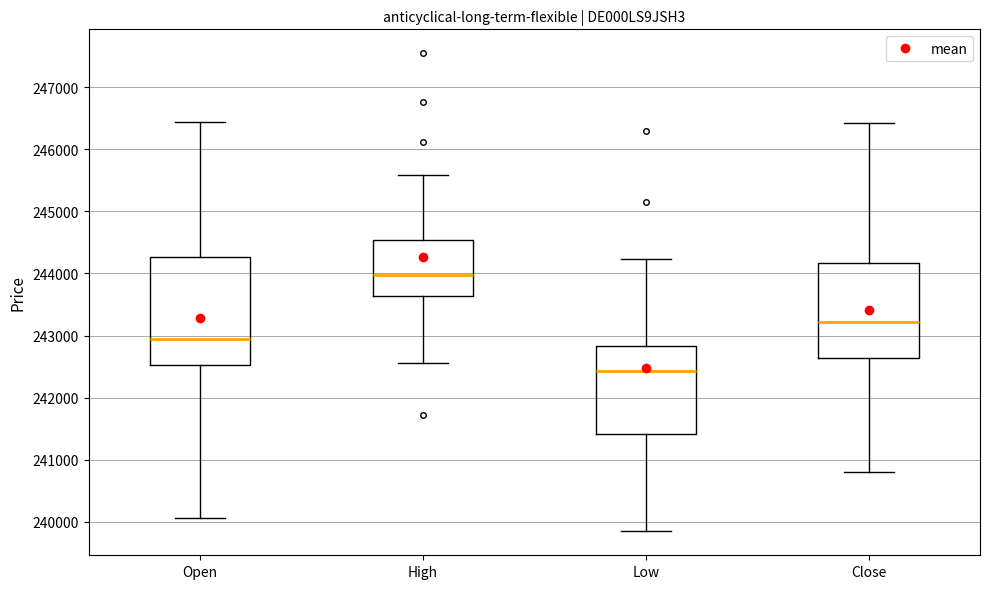

Where does the upper whisker of the box for High end on the y-axis? The values are not printed on the chart, so give them approximately, as read against the axis.

245600